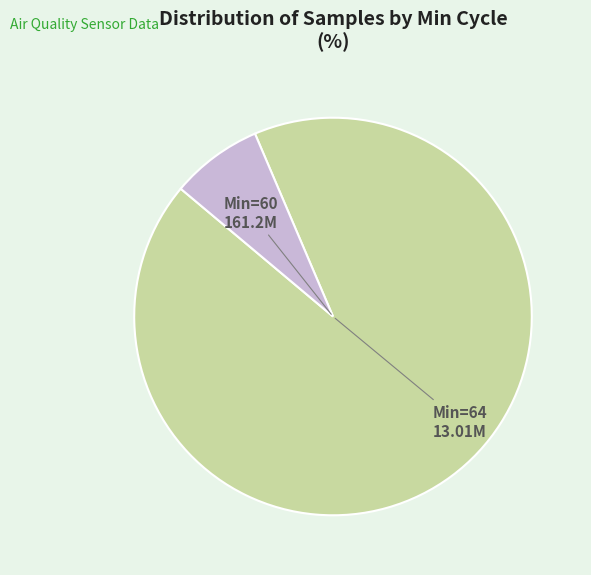

Does any single category account for the majority?

Yes